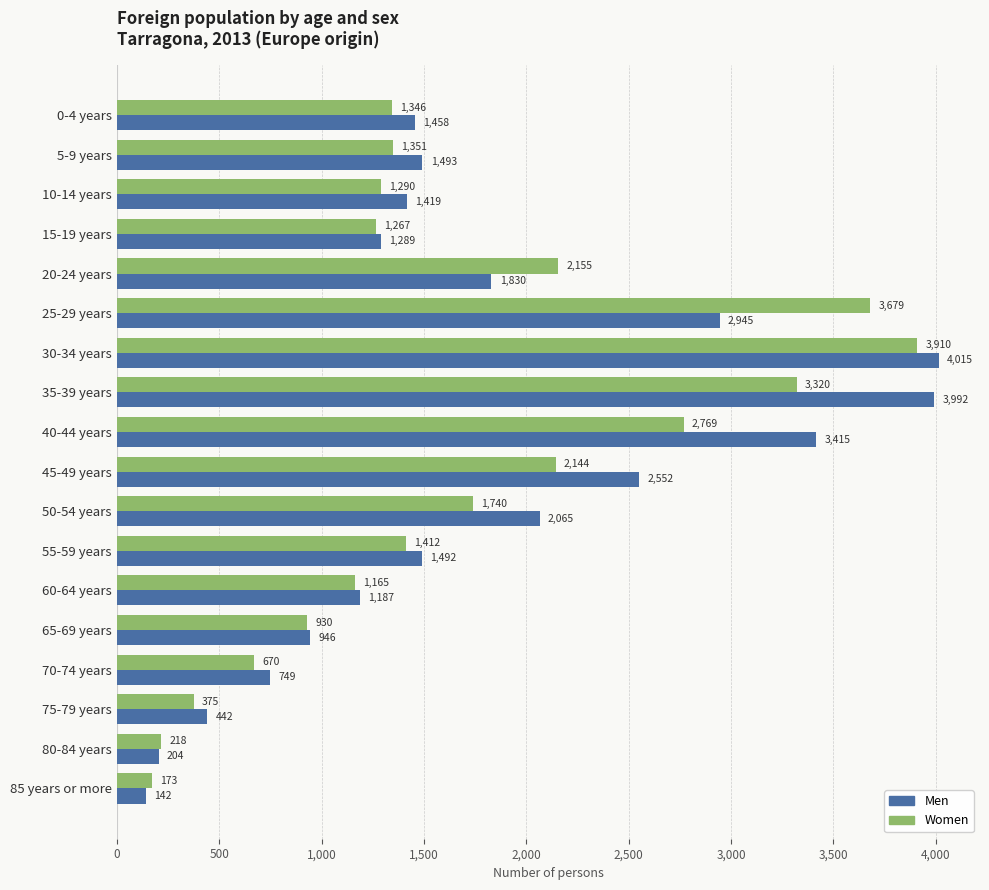

What is the spread (max minus min) of values at 70-74 years?

79